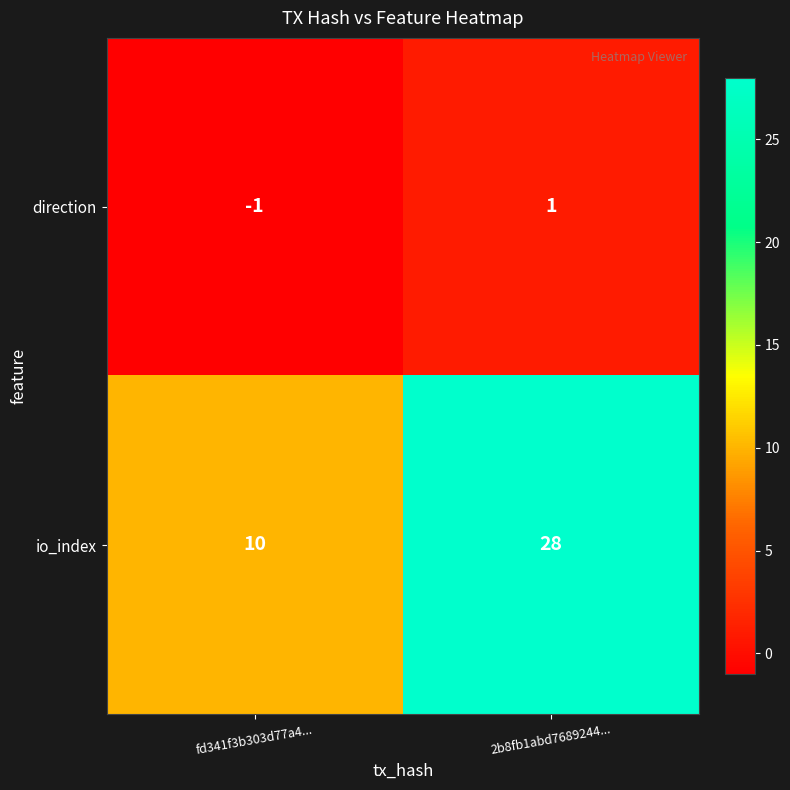

True or false: direction has a value of 0 at fd341f3b303d77a4....

False